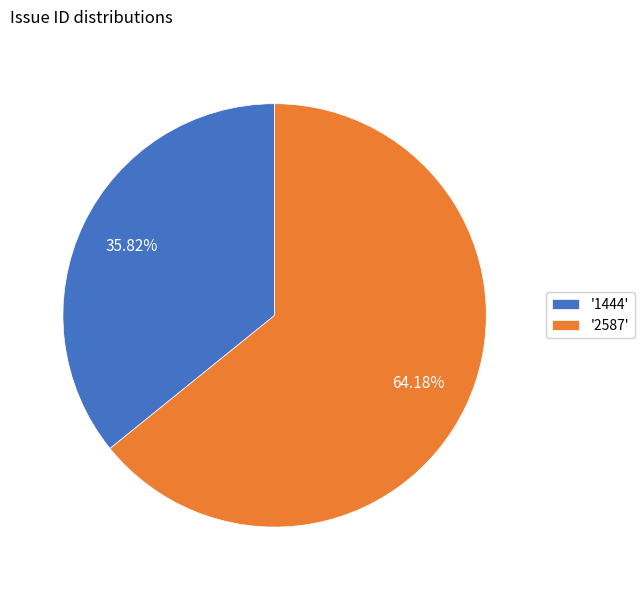

Which slice represents more than half of the pie?

'2587'